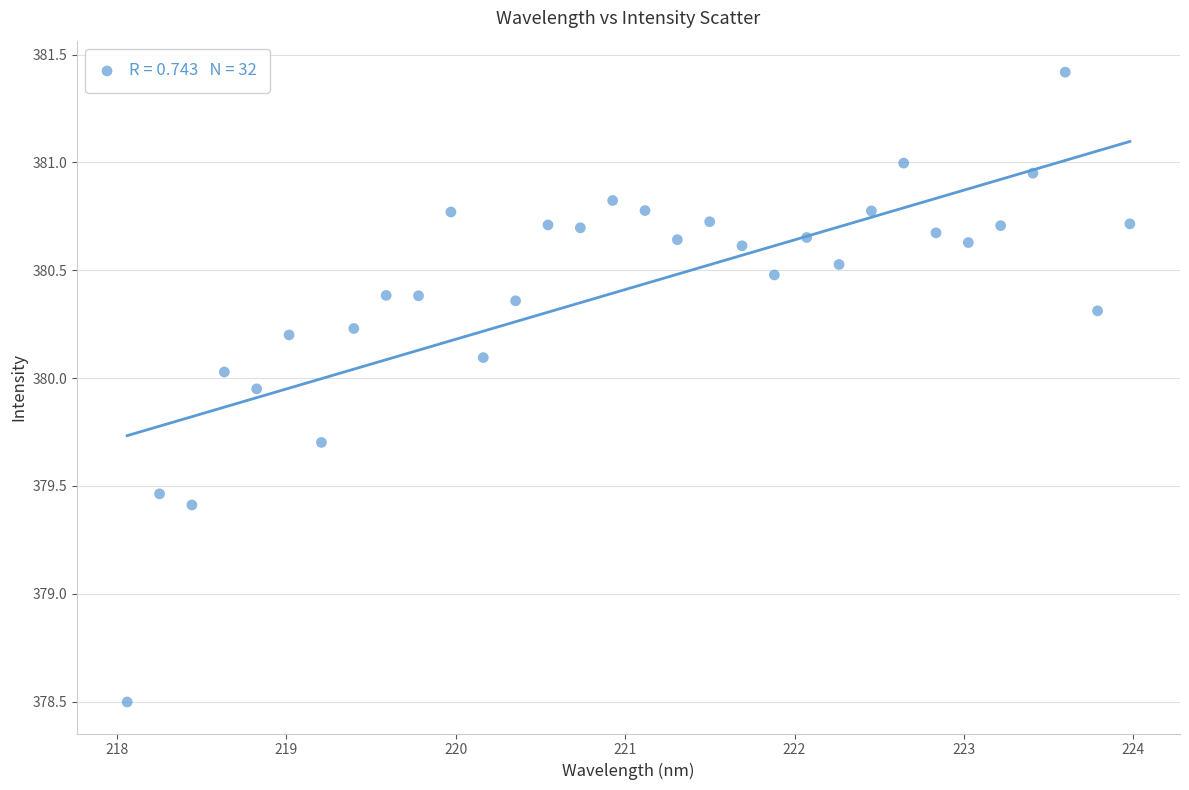

What is the range of X values (max minus min)?

5.9